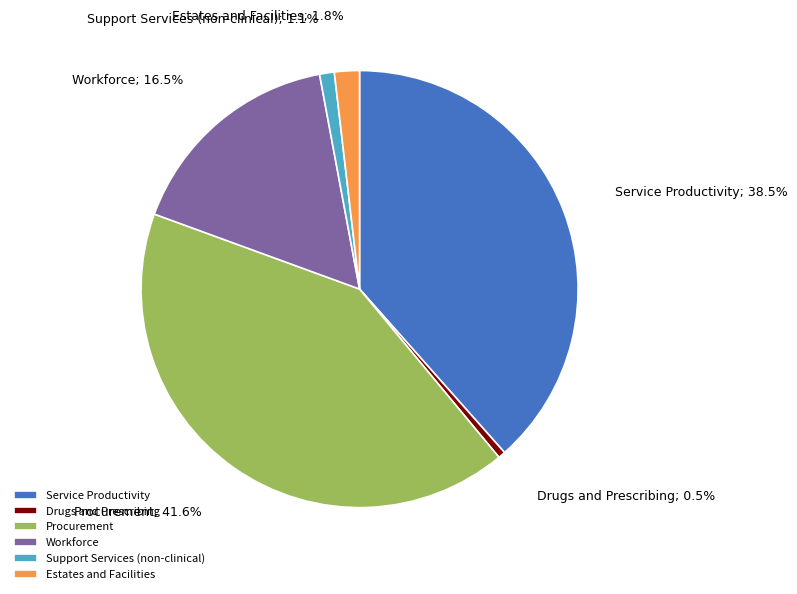

To the nearest percent, what percentage of the pie is Support Services (non-clinical)?

1%